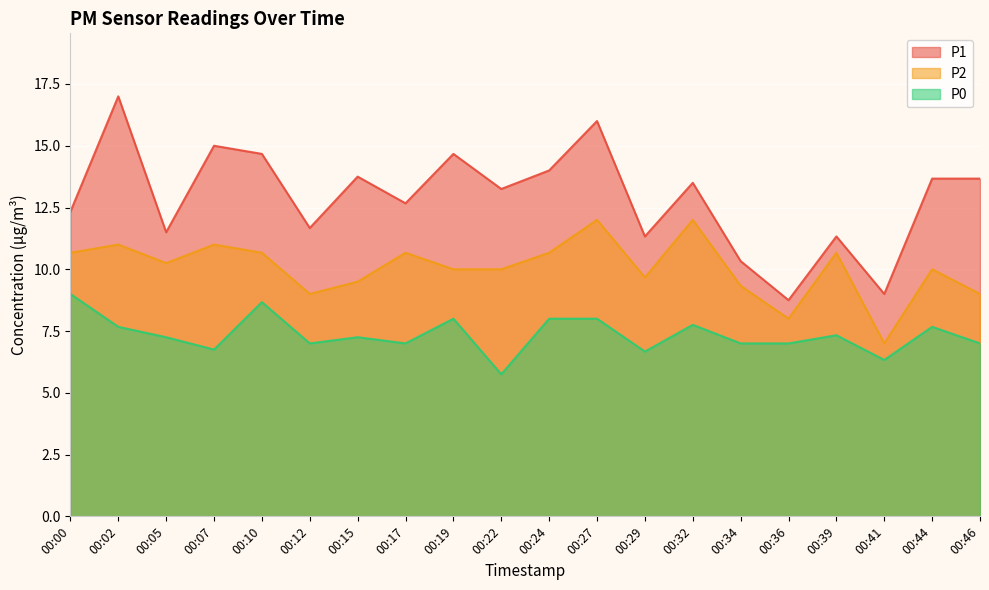

Reading left to right, transcribe all the data shown in this chart.

P1: 12.3	17.0	11.5	15.0	14.7	11.7	13.8	12.7	14.7	13.2	14.0	16.0	11.3	13.5	10.3	8.8	11.3	9.0	13.7	13.7
P2: 10.7	11.0	10.2	11.0	10.7	9.0	9.5	10.7	10.0	10.0	10.7	12.0	9.7	12.0	9.3	8.0	10.7	7.0	10.0	9.0
P0: 9.0	7.7	7.2	6.8	8.7	7.0	7.2	7.0	8.0	5.8	8.0	8.0	6.7	7.8	7.0	7.0	7.3	6.3	7.7	7.0